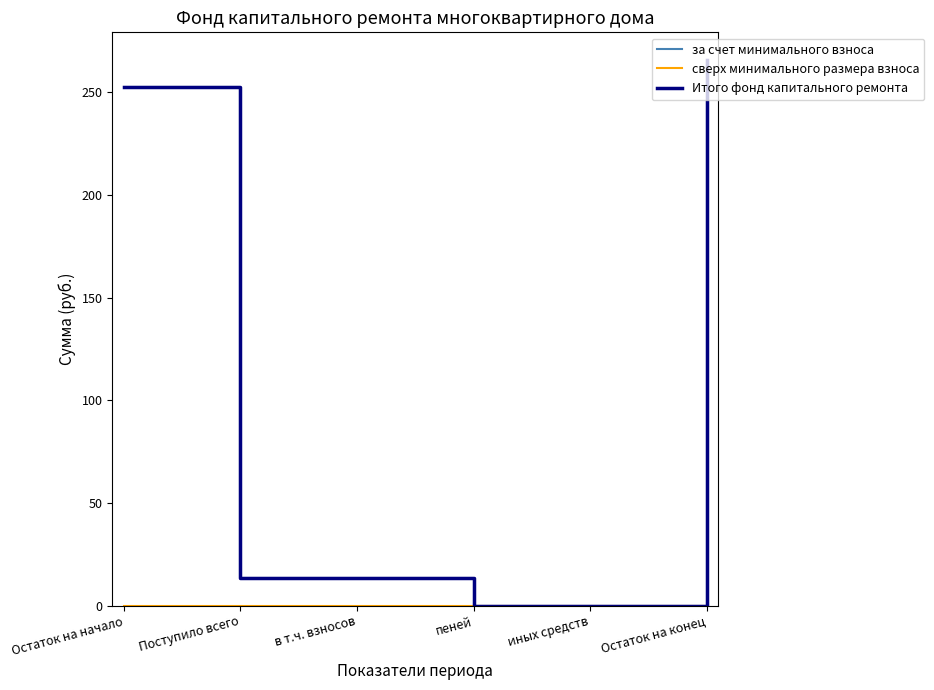

Reading left to right, what are all the values shown in this chart?

за счет минимального взноса: Остаток на начало=252.8	Поступило всего=13.2	в т.ч. взносов=13.2	пеней=0.0	иных средств=0.0	Остаток на конец=266.0
сверх минимального размера взноса: Остаток на начало=0.0	Поступило всего=0.0	в т.ч. взносов=0.0	пеней=0.0	иных средств=0.0	Остаток на конец=0.0
Итого фонд капитального ремонта: Остаток на начало=252.8	Поступило всего=13.2	в т.ч. взносов=13.2	пеней=0.0	иных средств=0.0	Остаток на конец=266.0